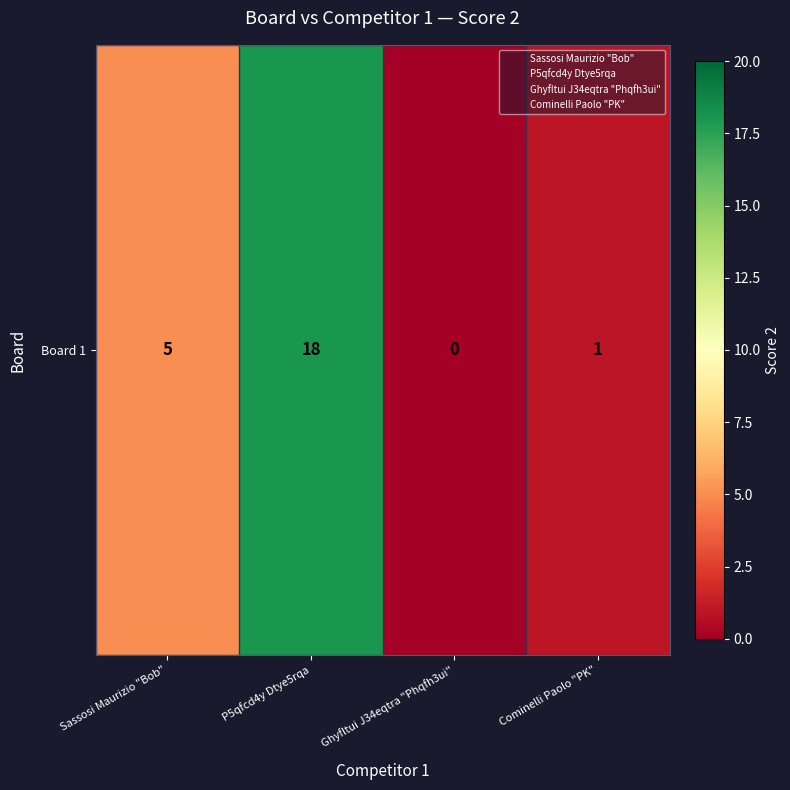

Reading left to right, transcribe all the data shown in this chart.

5	18	0	1